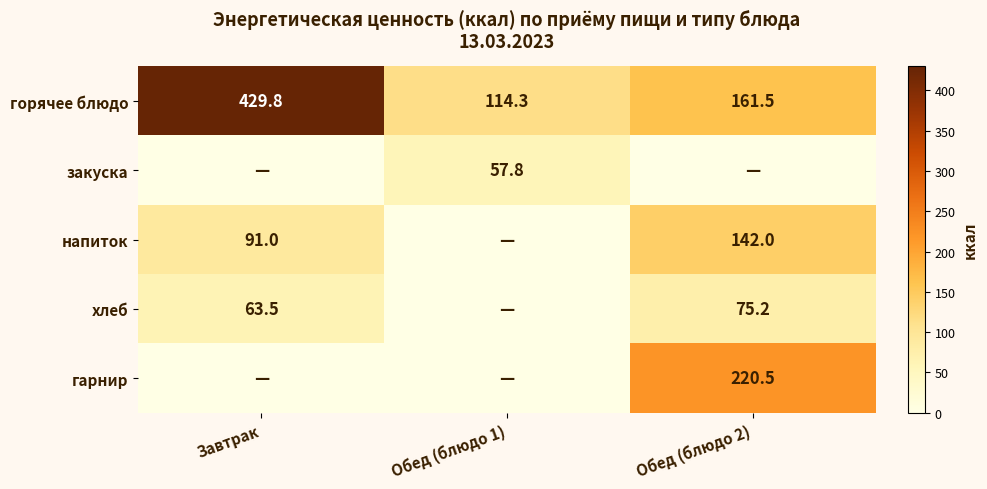

The закуска series shows 87.2 at Обед (блюдо 1). True or false?

False